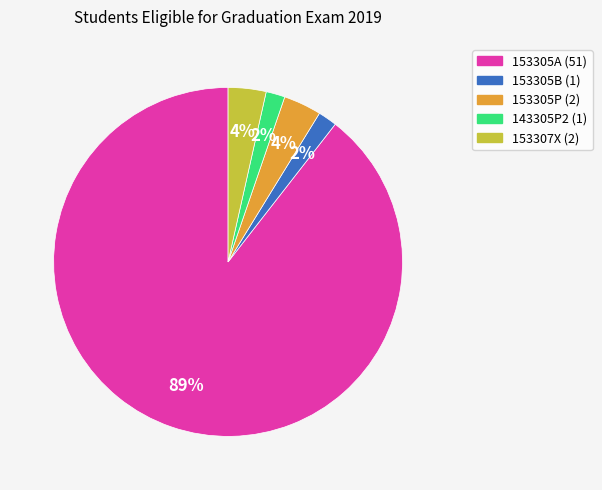

How many segments does this pie chart have?

5